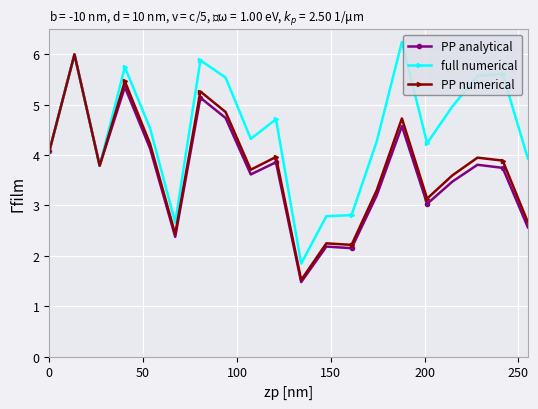

True or false: PP analytical has more than 1 interior local peaks.

True